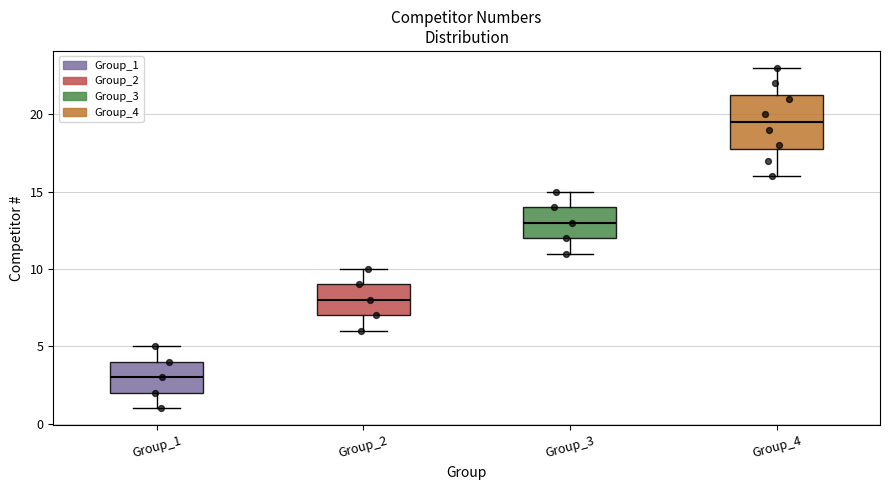

Where does the median line of the box for Group_1 sit on the y-axis? The values are not printed on the chart, so give them approximately, as read against the axis.

3.0